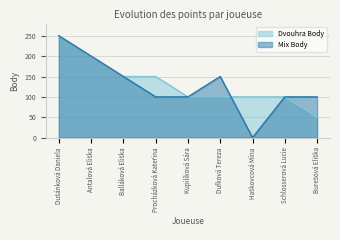

What is the difference between the second highest and second lowest values in the Mix Body series?

100